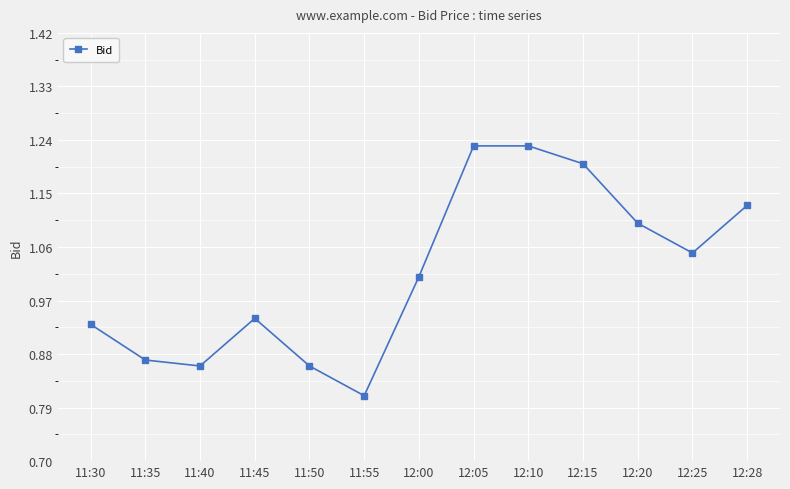

Does the chart display data point markers on the line(s)?

Yes